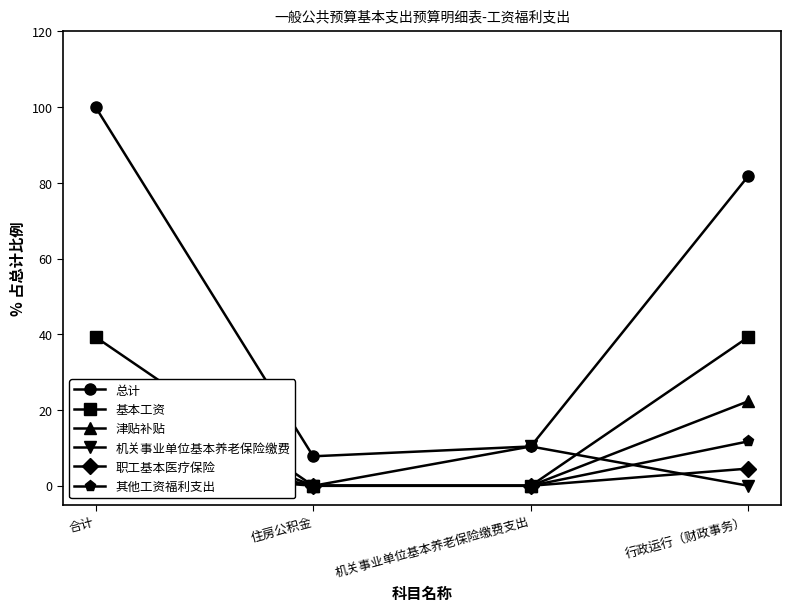

At how many categories does at least one series exceed 52?

2